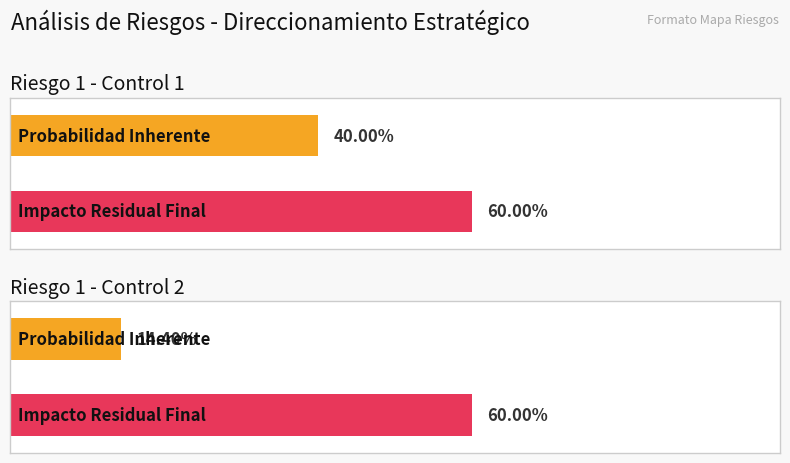

The value of Probabilidad Inherente at Riesgo 1 - Control 1 is 0.7. True or false?

False